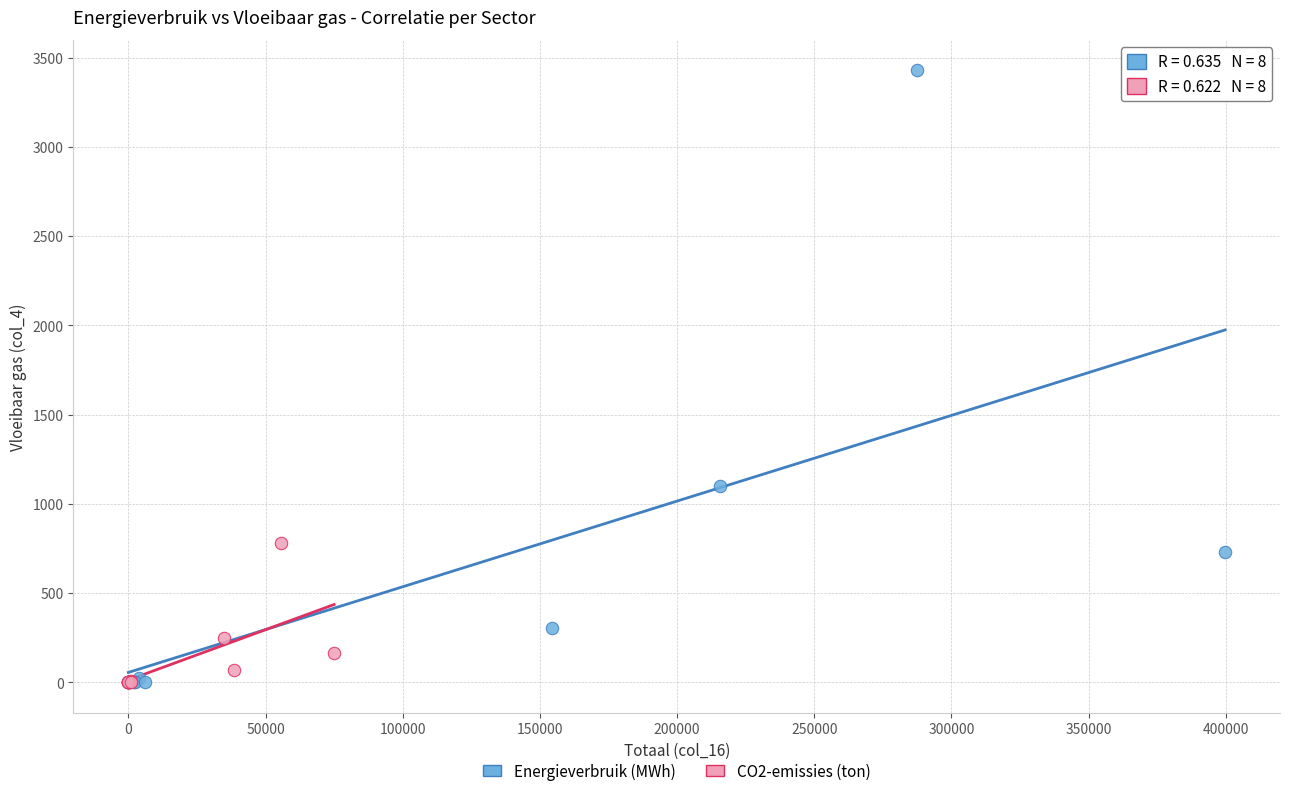

Which series has the largest Y range (max minus min)?

Energieverbruik (MWh)